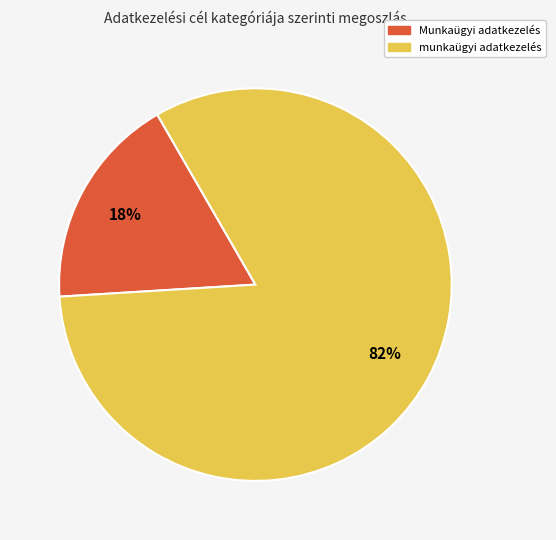

Is munkaügyi adatkezelés the majority of the pie?

Yes